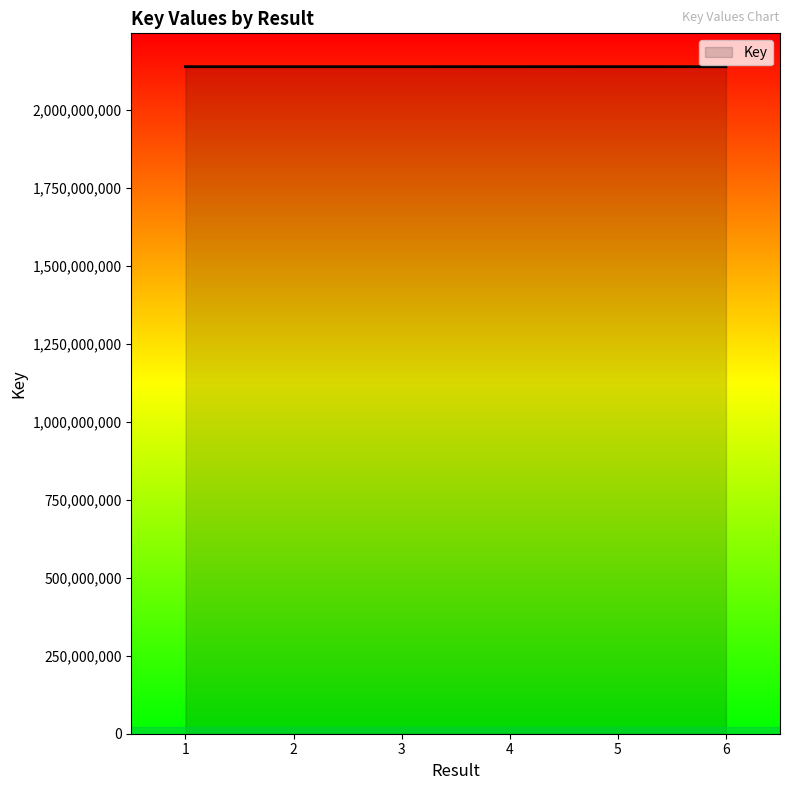

Approximately how many times larger is the value at 2 compared to 3?

1.0